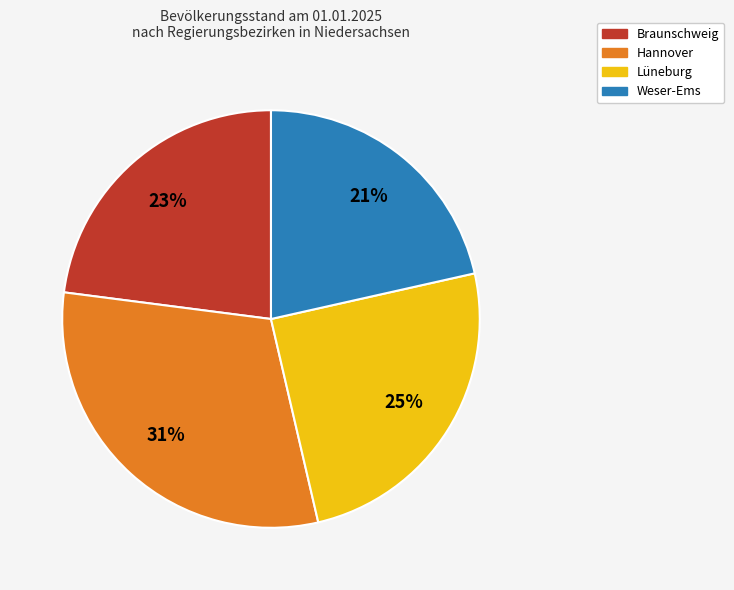

Is it true that Braunschweig is 17% of the pie?

False